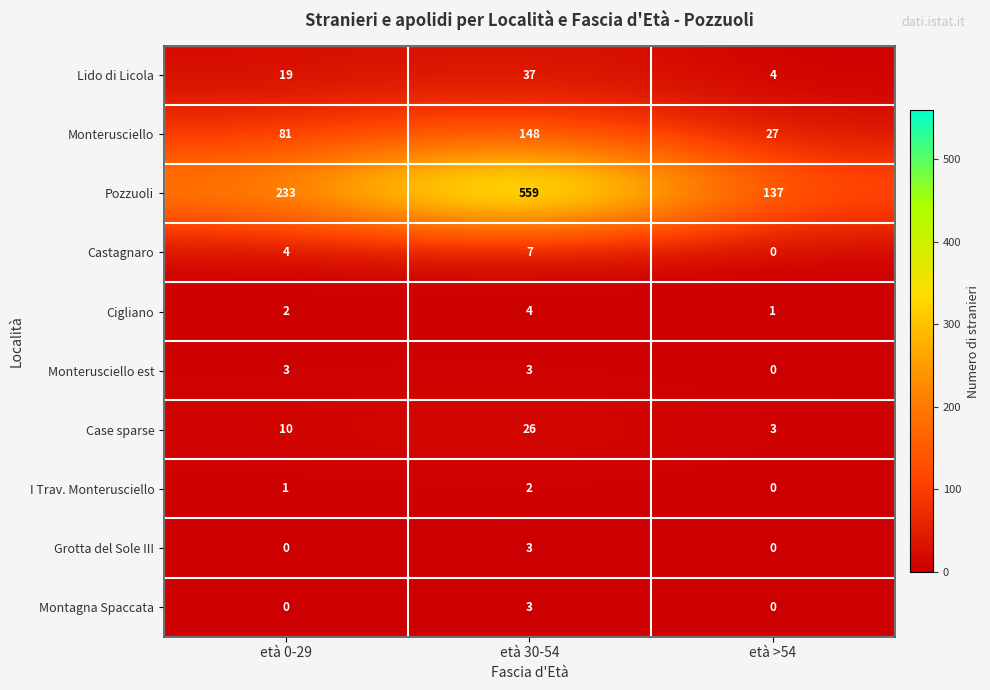

Is it true that Lido di Licola equals 19 at età 0-29?

True